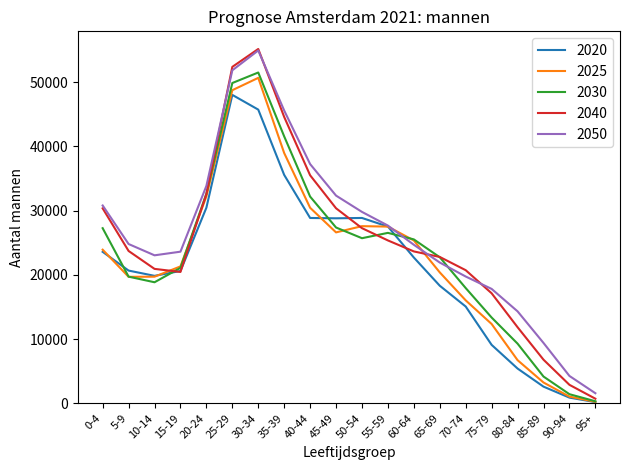

Which series has the largest range (max minus min)?

2040